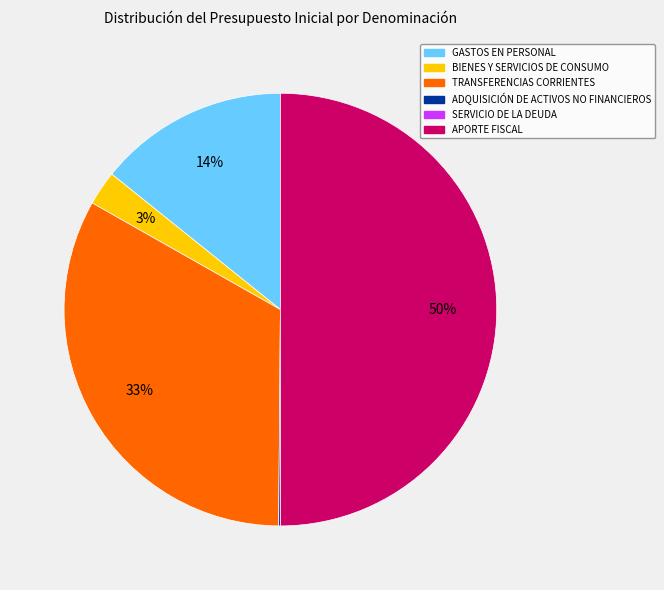

To the nearest percent, what is the combined percentage of GASTOS EN PERSONAL and APORTE FISCAL?

64%